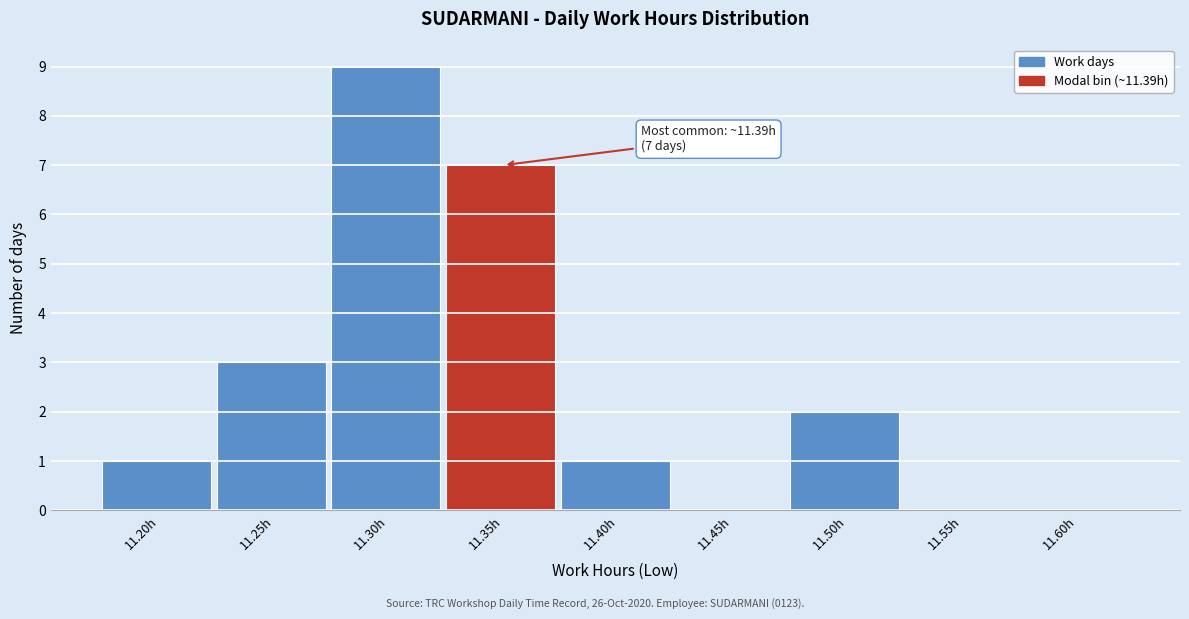

Reading right to left, list all the values displayed in this chart.

11.60h=0	11.55h=0	11.50h=2	11.45h=0	11.40h=1	11.35h=7	11.30h=9	11.25h=3	11.20h=1